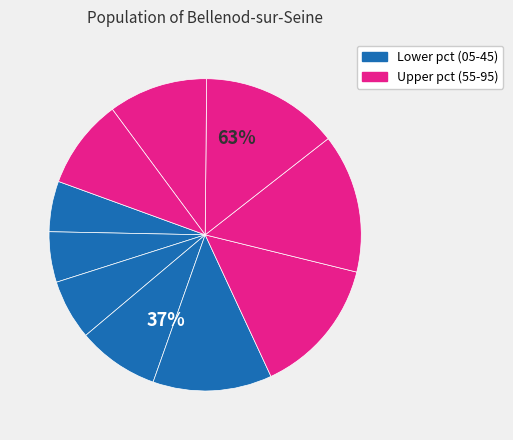

To the nearest percent, what is the difference between the pct35 and pct15 slice percentages?

3%